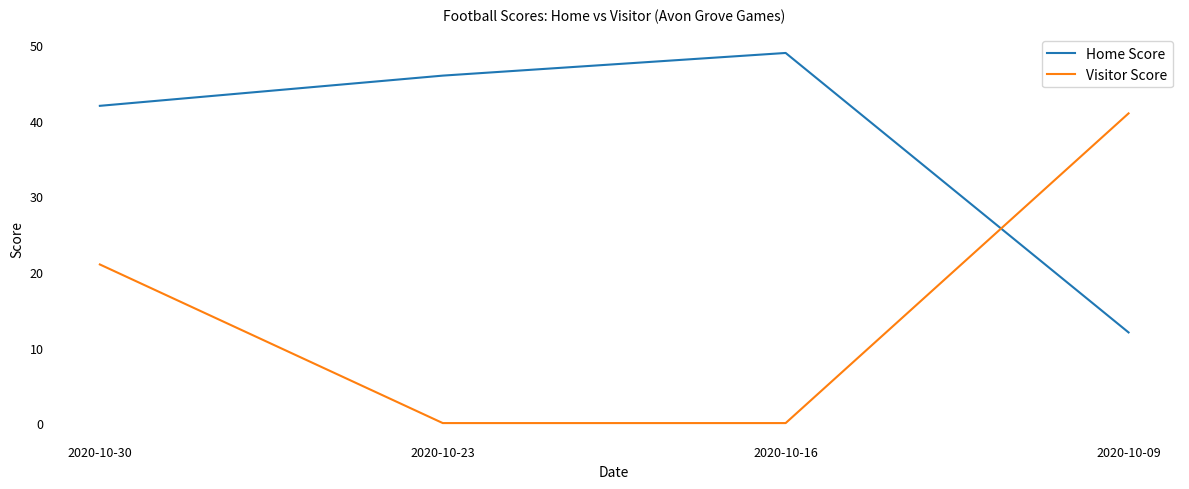

What is the difference between the highest and lowest values at 2020-10-23?

46